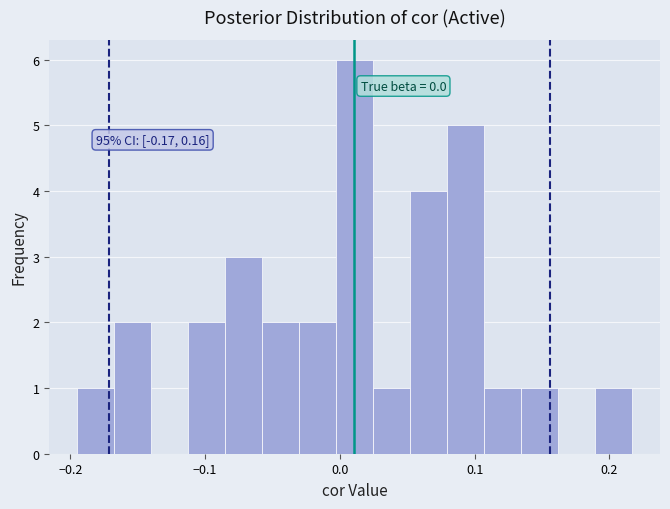

Read against the x-axis, roughly where is the centre of the tallest bar?

0.01